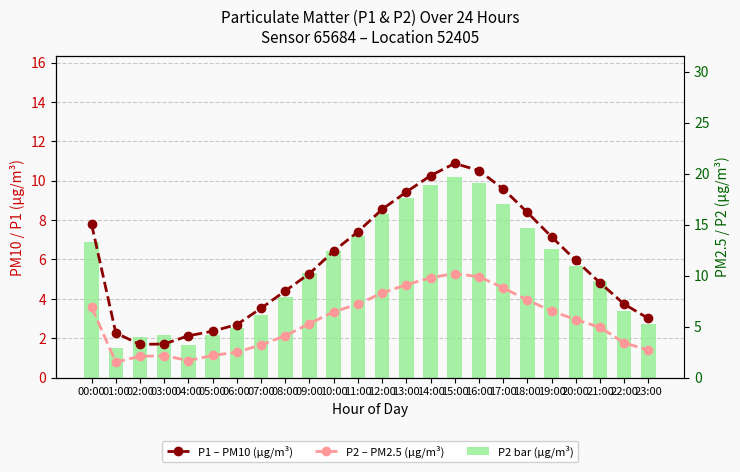

What is the average value of the P1 – PM10 (µg/m³) series?

11.3